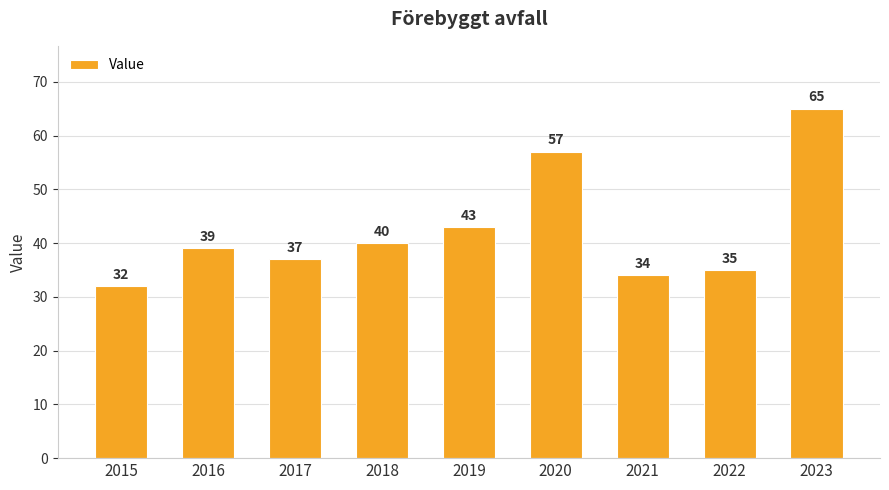

True or false: the data shows 57 at 2021.

False